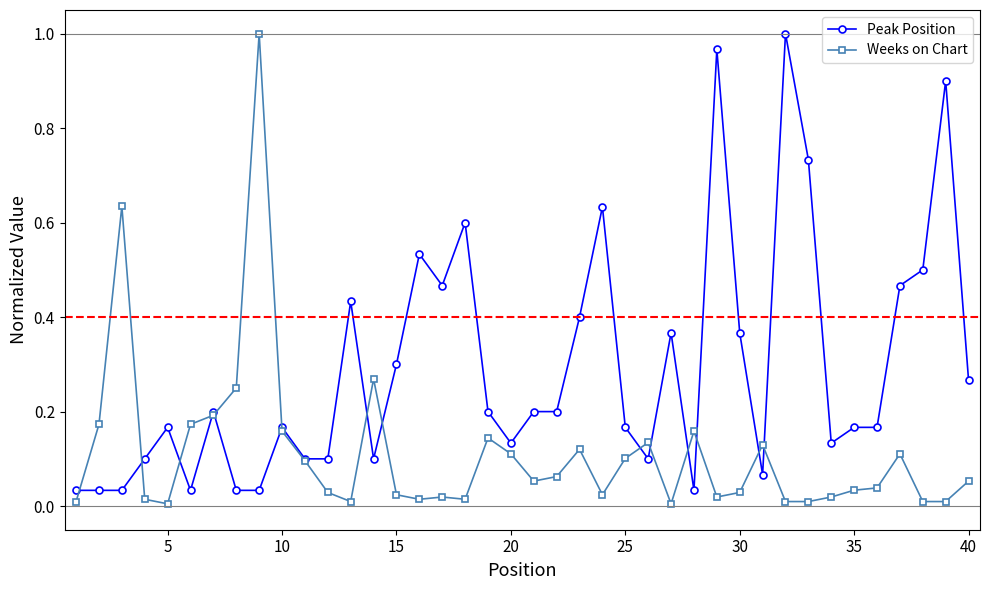

True or false: Weeks on Chart has more than 1 interior local peaks.

True